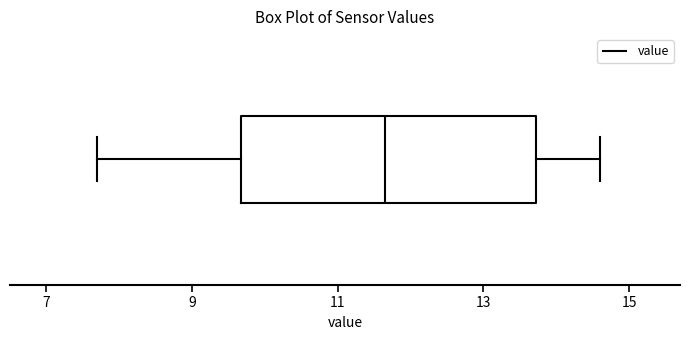

Where is the left edge of the box on the x-axis? The values are not printed on the chart, so give them approximately, as read against the axis.

9.6